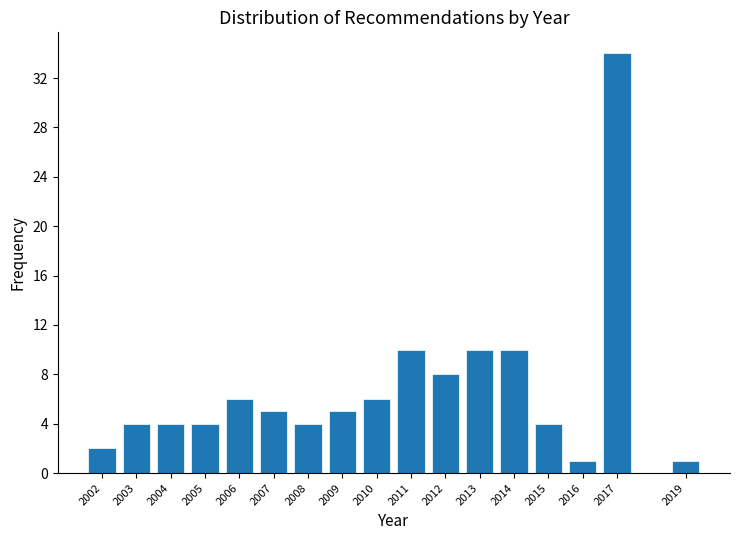

Reading left to right, extract all data points from this chart.

2002=2	2003=4	2004=4	2005=4	2006=6	2007=5	2008=4	2009=5	2010=6	2011=10	2012=8	2013=10	2014=10	2015=4	2016=1	2017=34	2019=1